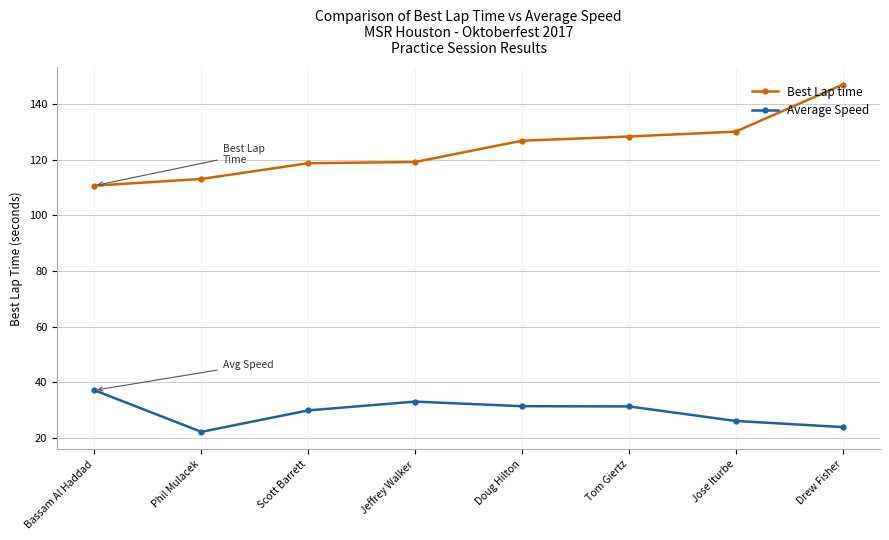

At which category does Average Speed reach its first local peak?

Jeffrey Walker